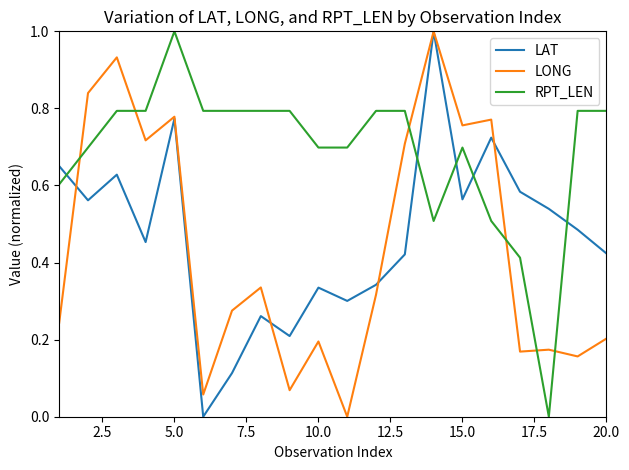

After their last crossing, which series has the higher values: RPT_LEN or LAT?

RPT_LEN